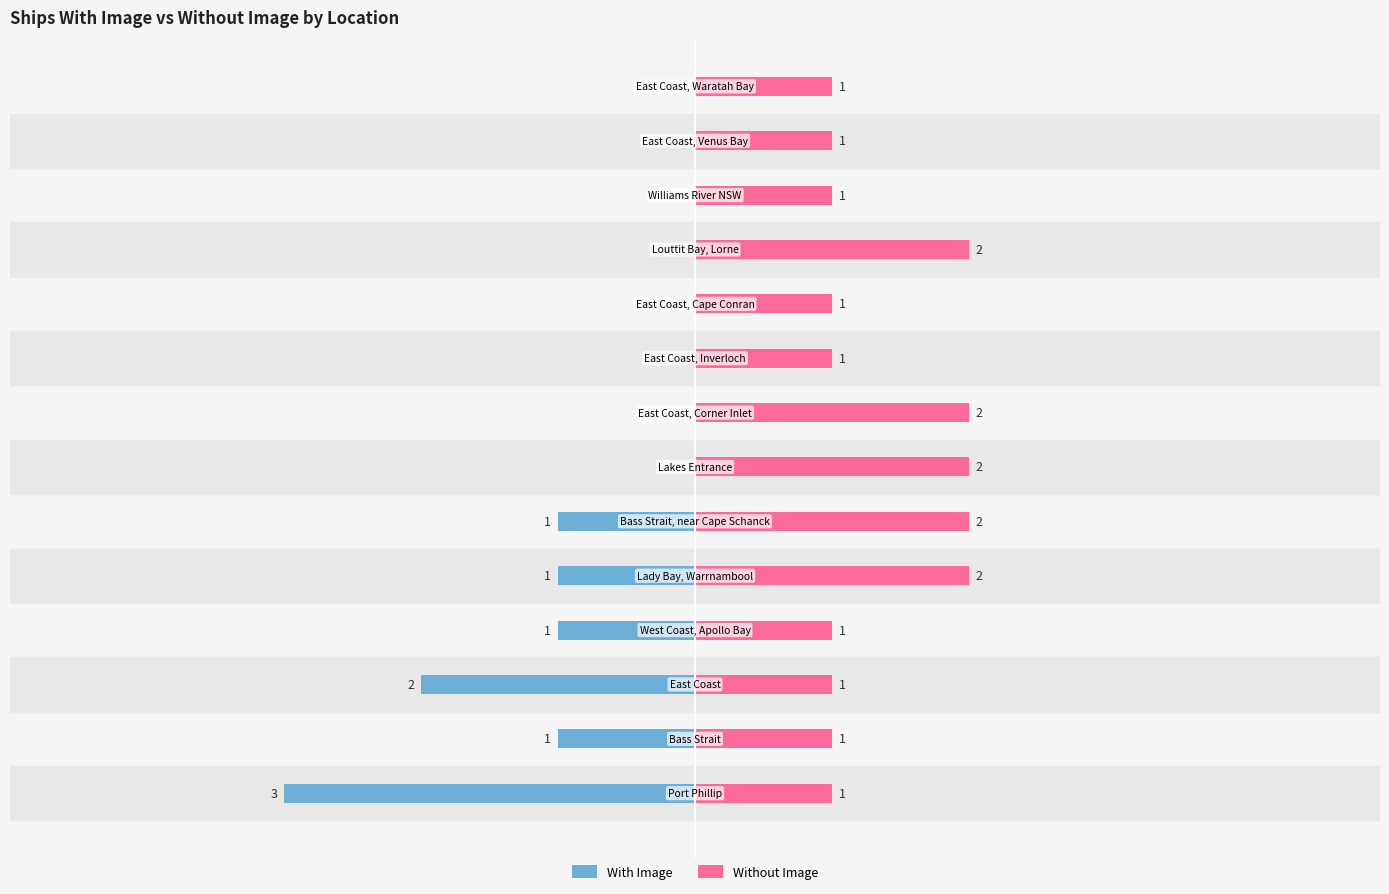

Reading right to left, transcribe all the data shown in this chart.

With Image: 0	0	0	0	0	0	0	0	-1	-1	-1	-2	-1	-3
Without Image: 1	1	1	2	1	1	2	2	2	2	1	1	1	1